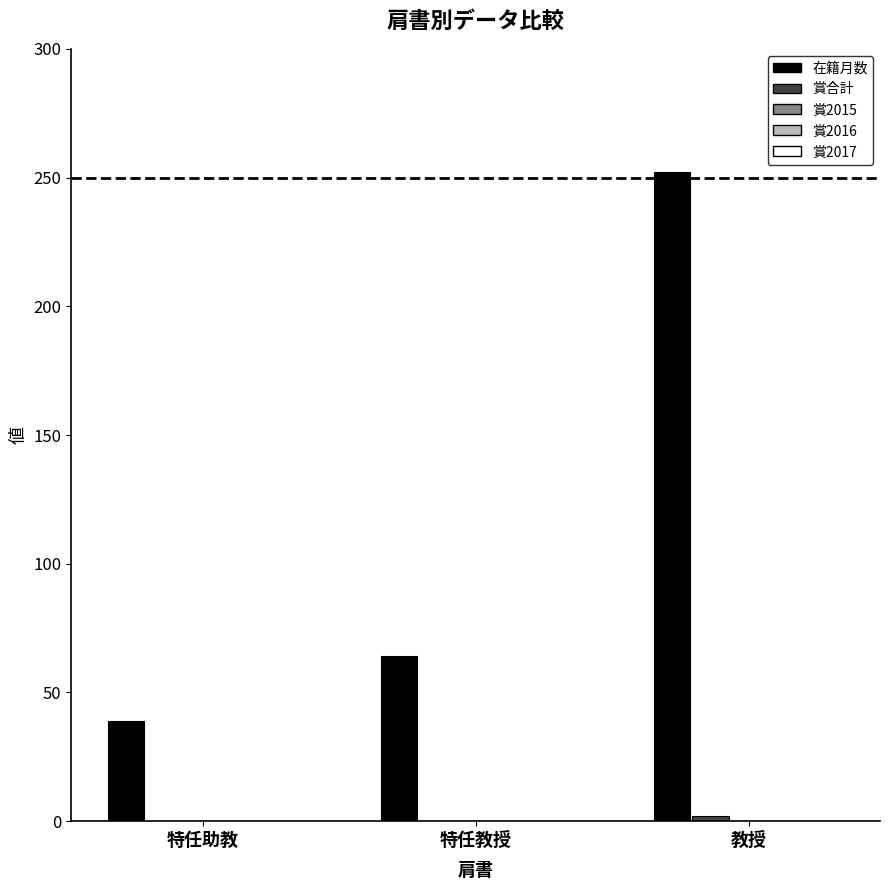

Which series has the largest range (max minus min)?

在籍月数